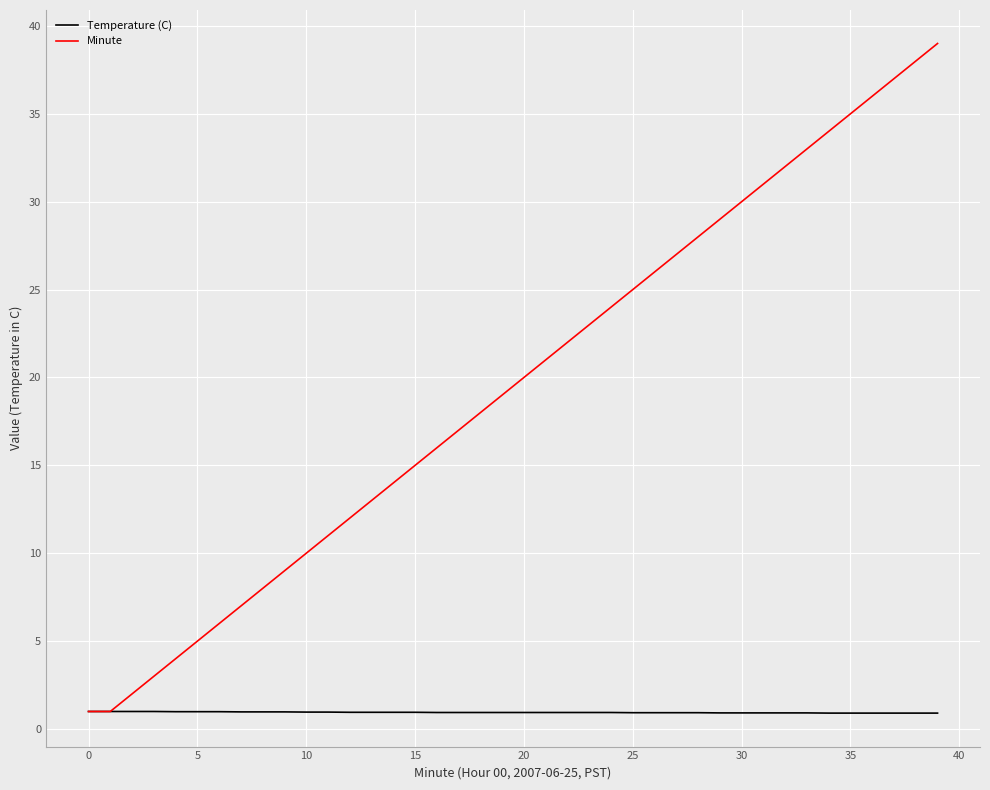

What is the smallest value displayed?

0.9